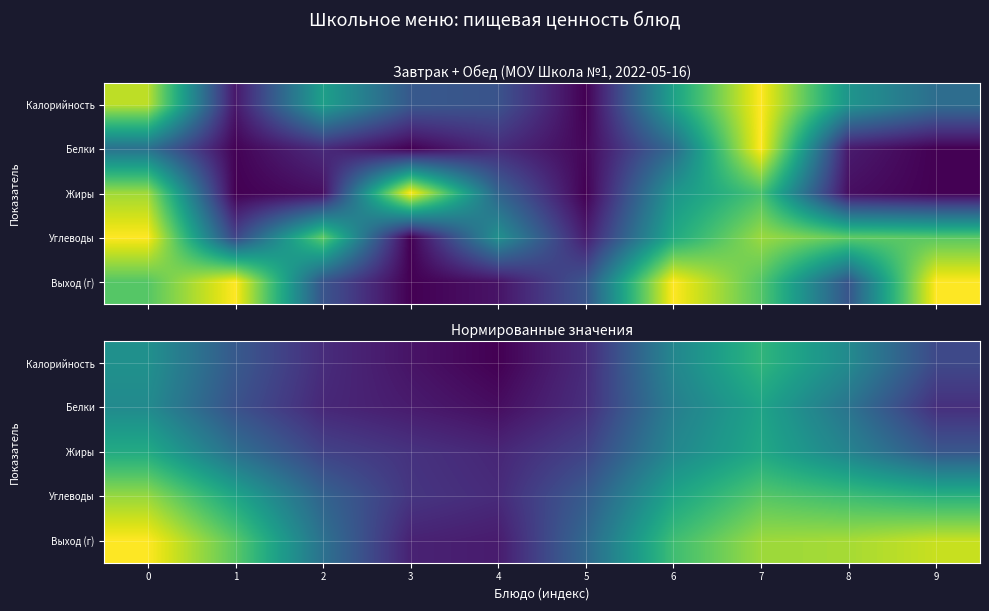

Which has a higher value, 2 or 5?

2